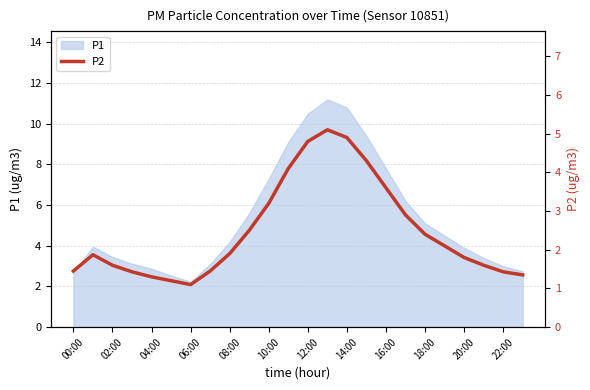

The value of P1 at 06:00 is 0.6. True or false?

False